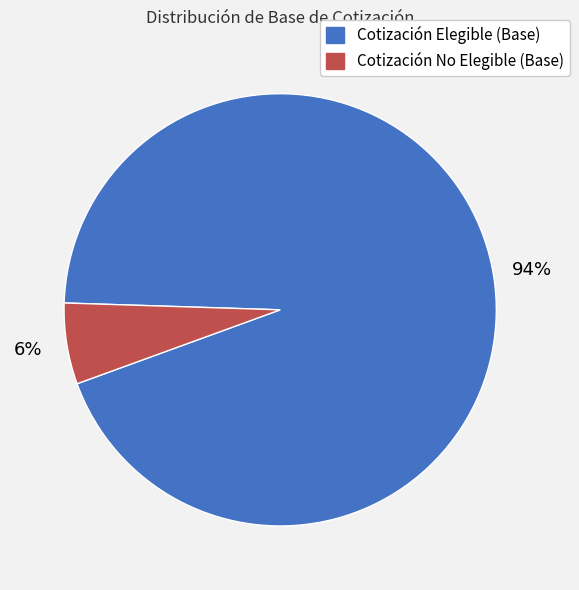

Is there a majority slice in this chart?

Yes